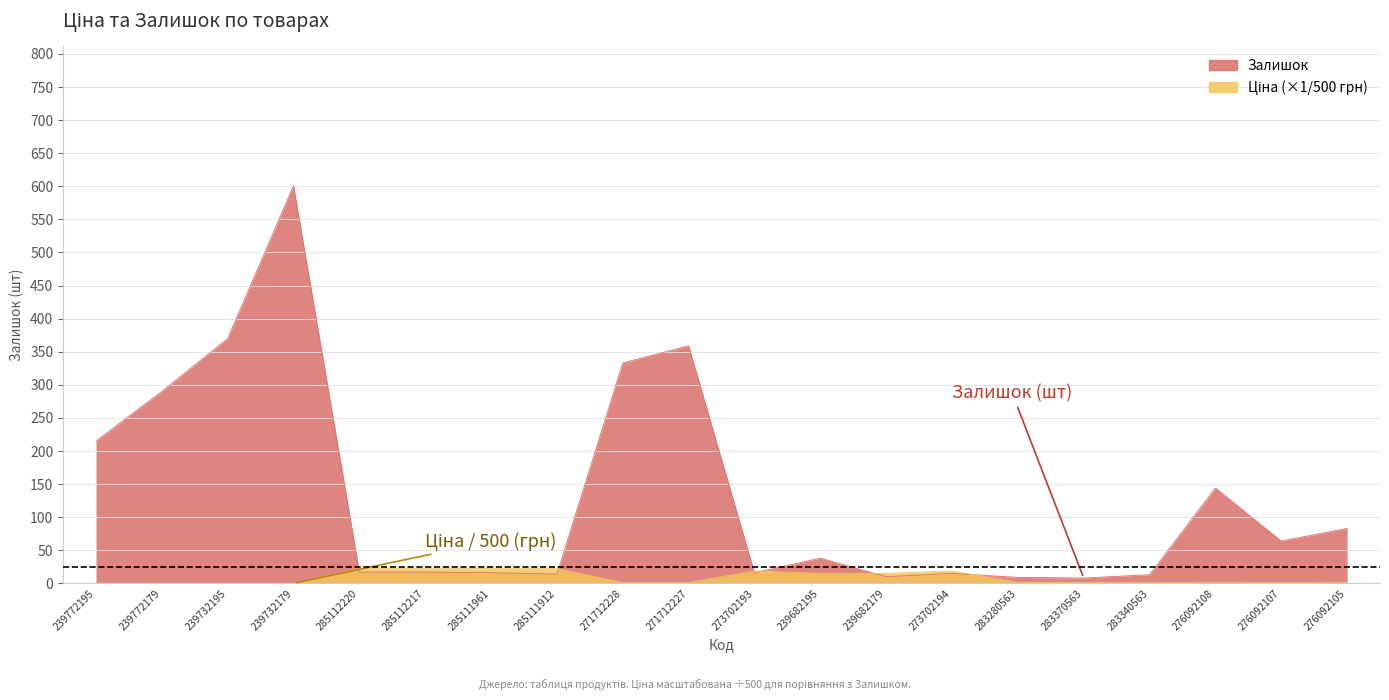

Reading left to right, extract all data points from this chart.

Ціна: 0.2	0.2	0.1	0.1	22.2	22.2	22.2	22.2	1.2	1.2	18.6	15.1	15.1	18.6	1.4	1.0	1.0	1.7	1.1	1.7
Залишок: 215.0	290.0	370.0	601.0	17.0	17.0	16.0	14.0	333.0	359.0	16.0	38.0	10.0	15.0	9.0	8.0	13.0	144.0	64.0	83.0